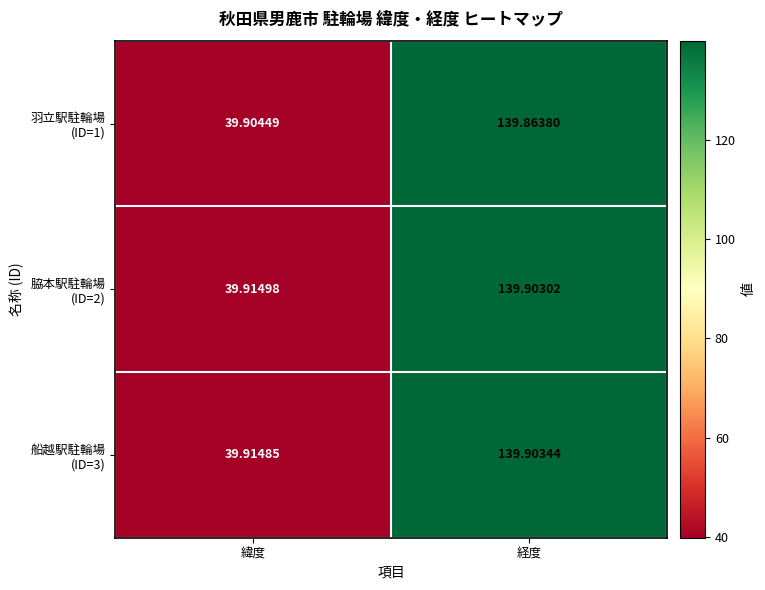

Which category has the lowest value across all series?

緯度